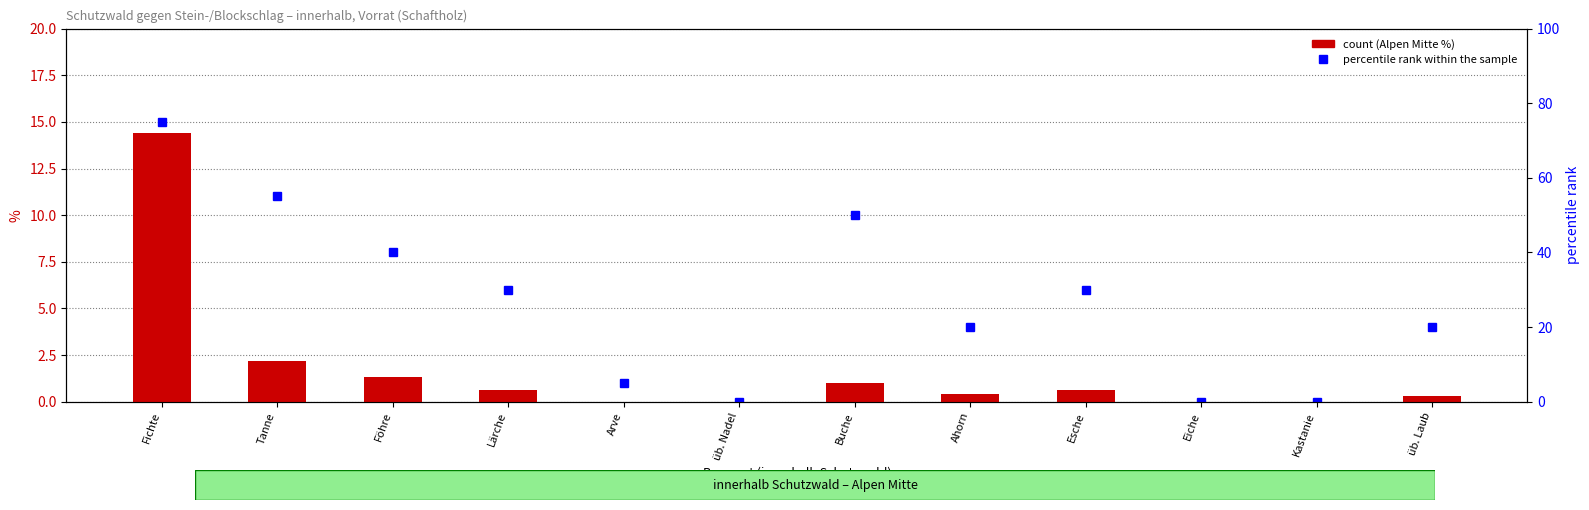

Rank the categories by Alpen Mitte (%) value from highest to lowest.

Fichte, Tanne, Föhre, Buche, Lärche, Esche, Ahorn, üb. Laub, Arve, üb. Nadel, Eiche, Kastanie